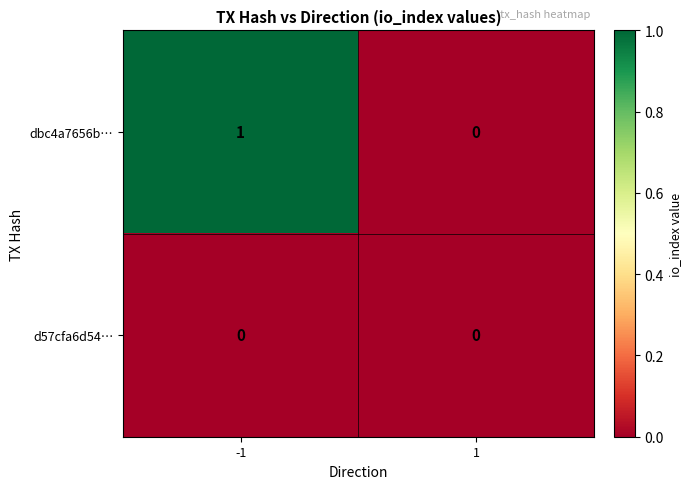

At which category is the sum across all series the highest?

-1